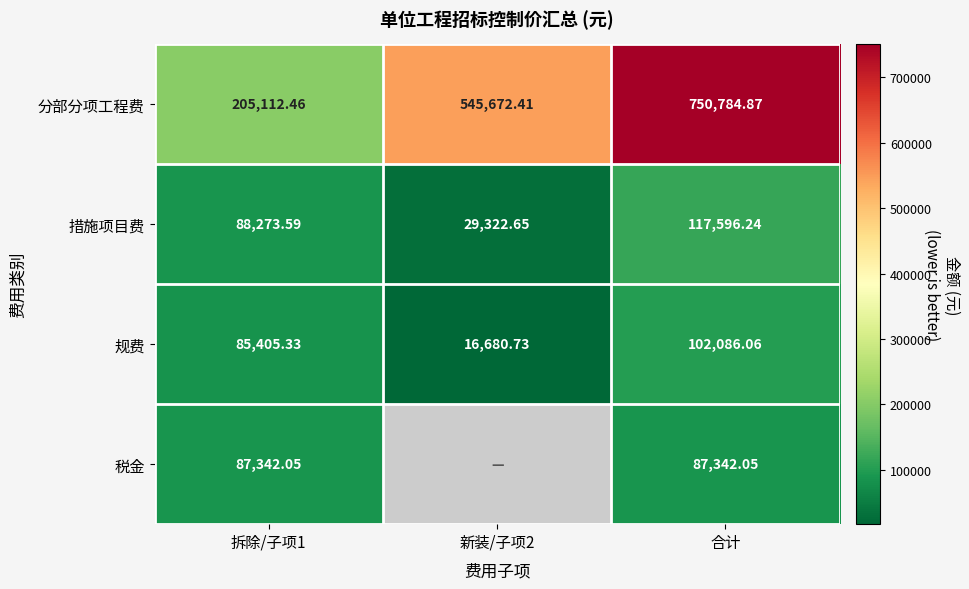

What is the difference between the highest and lowest values at 拆除/子项1?

119707.1